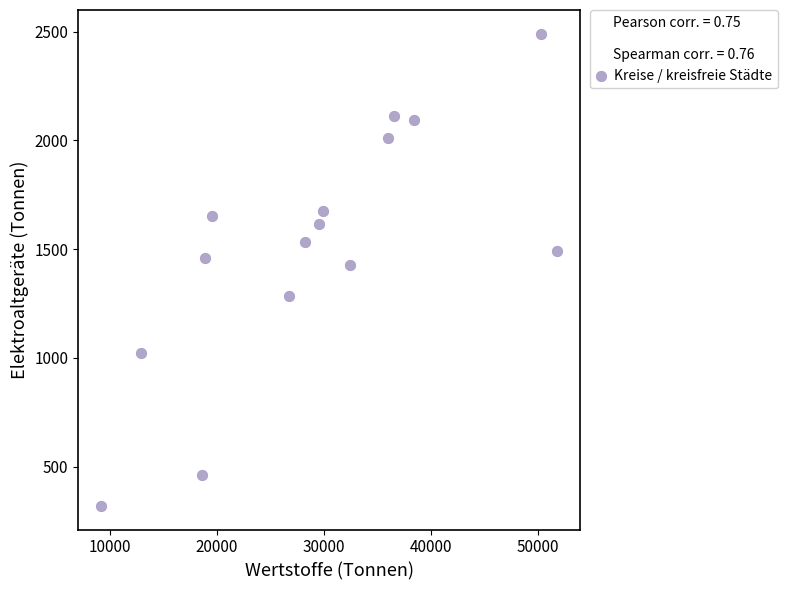

List the coordinates of all points as (Y, X) pairs, reading left to right.

(318.9, 9166.8)  (1022.0, 12907.9)  (463.1, 18626.4)  (1459.7, 18928.5)  (1653.2, 19610.2)  (1286.0, 26807.0)  (1535.1, 28273.3)  (1617.6, 29587.9)  (1674.6, 29956.0)  (1425.1, 32432.5)  (2009.0, 36053.5)  (2114.1, 36572.6)  (2095.0, 38442.8)  (2491.4, 50285.9)  (1489.8, 51863.5)